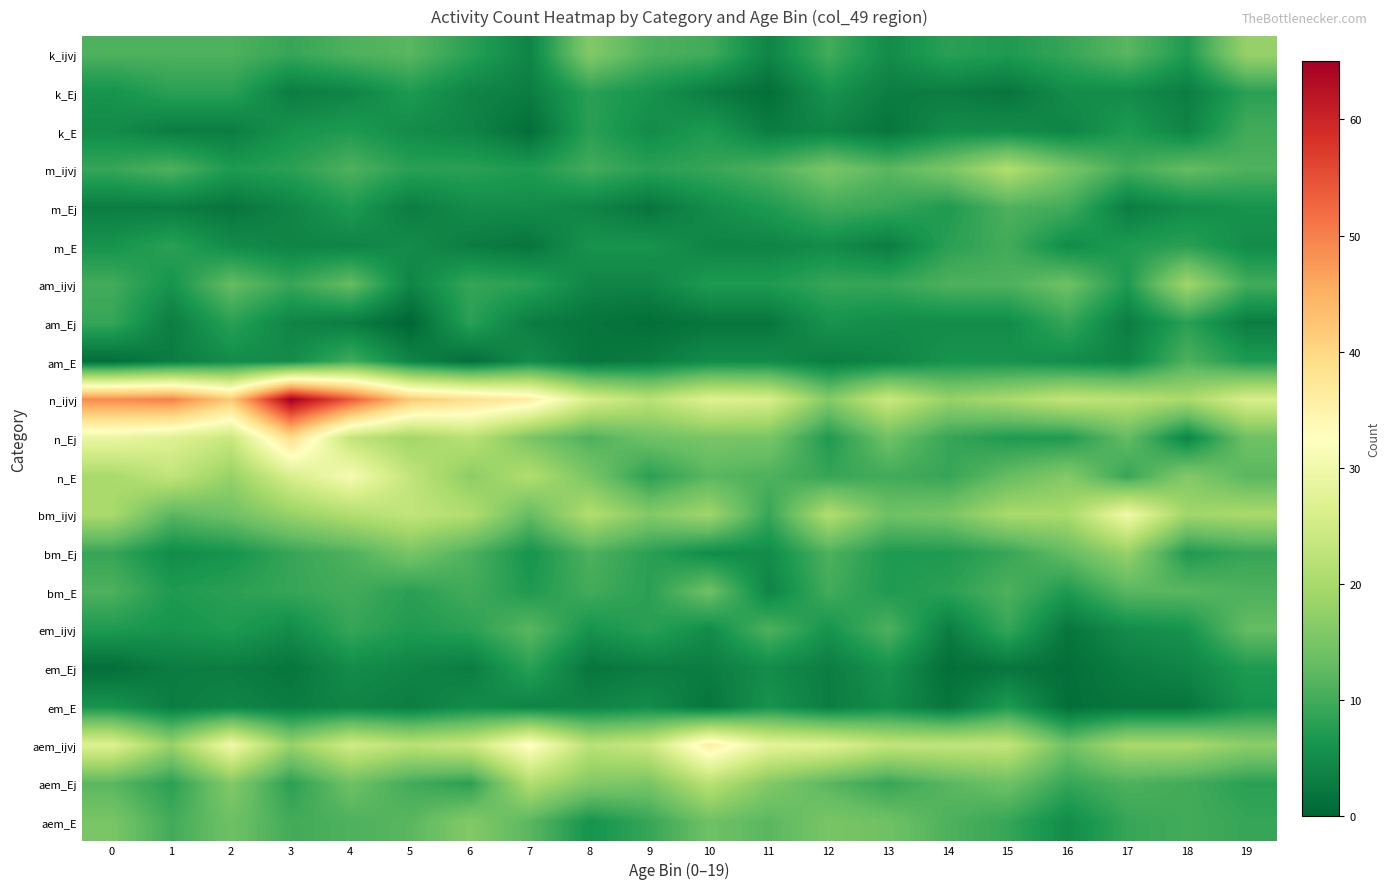

Between 17 and 5, which is larger?

17